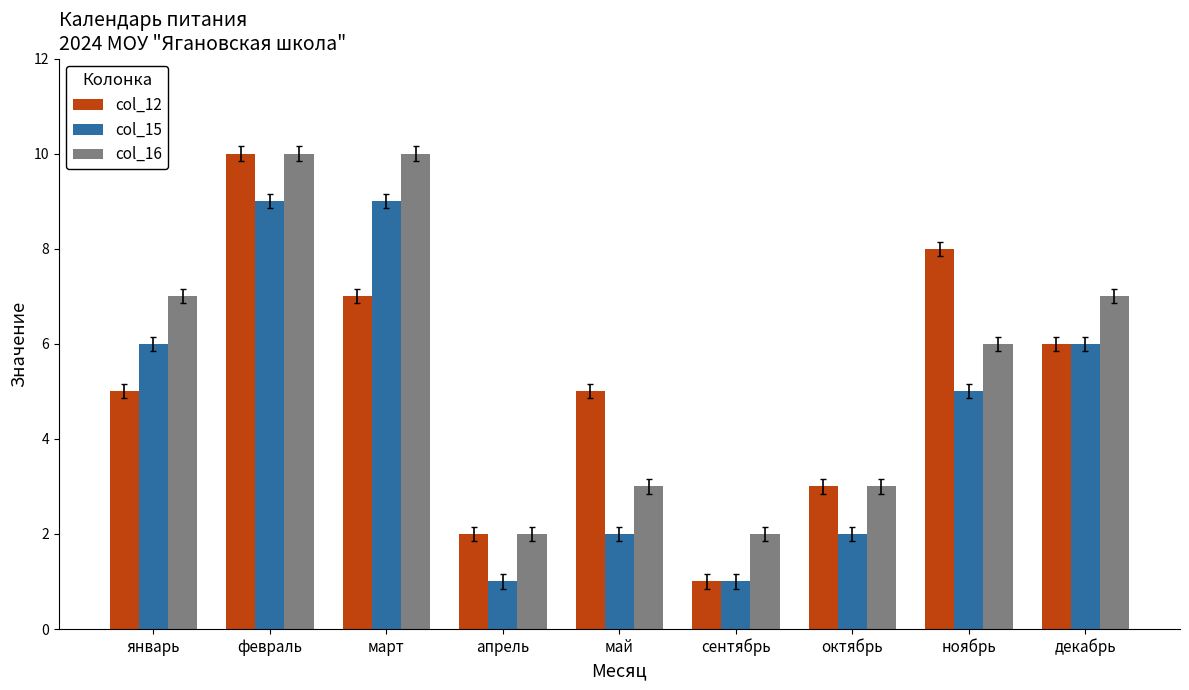

At which label does col_12 reach its peak?

февраль